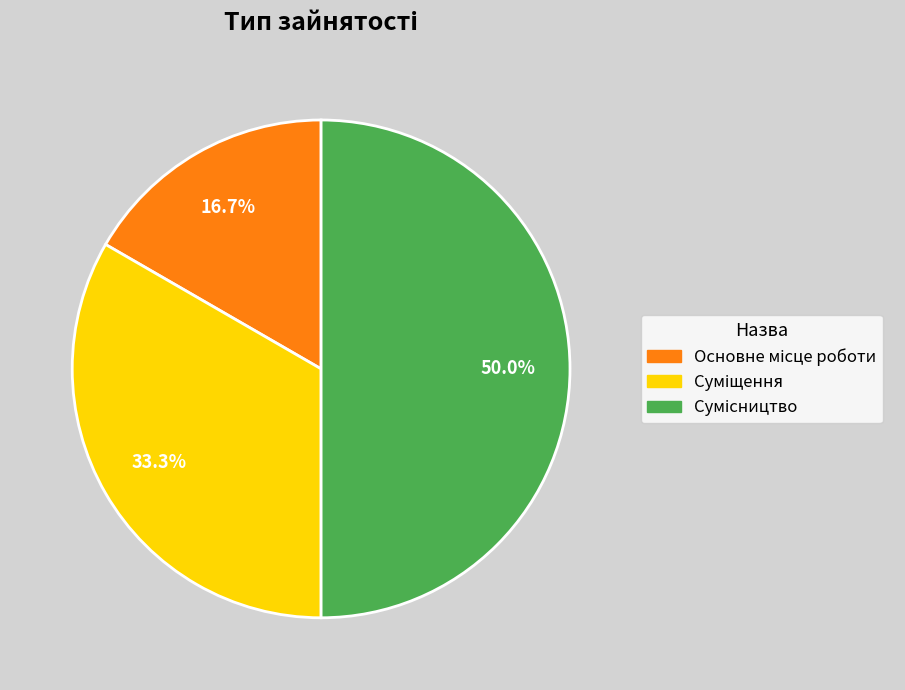

What percentage is the Сумісництво slice, to the nearest percent?

50%